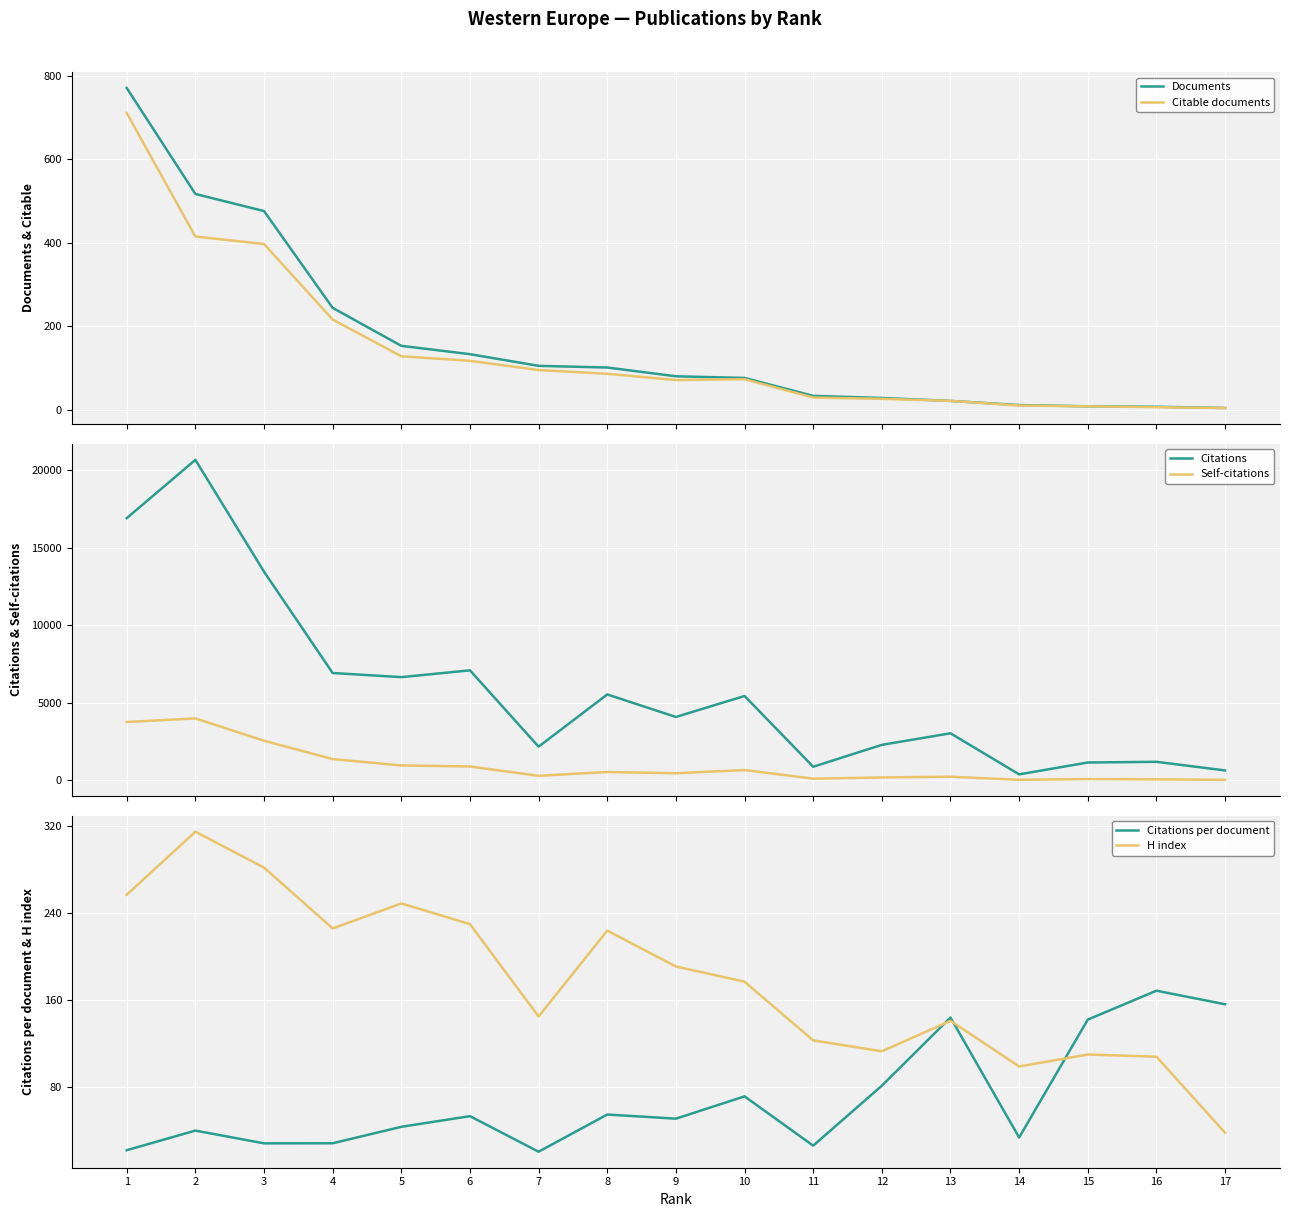

Where does the H index series first go above 177?

1